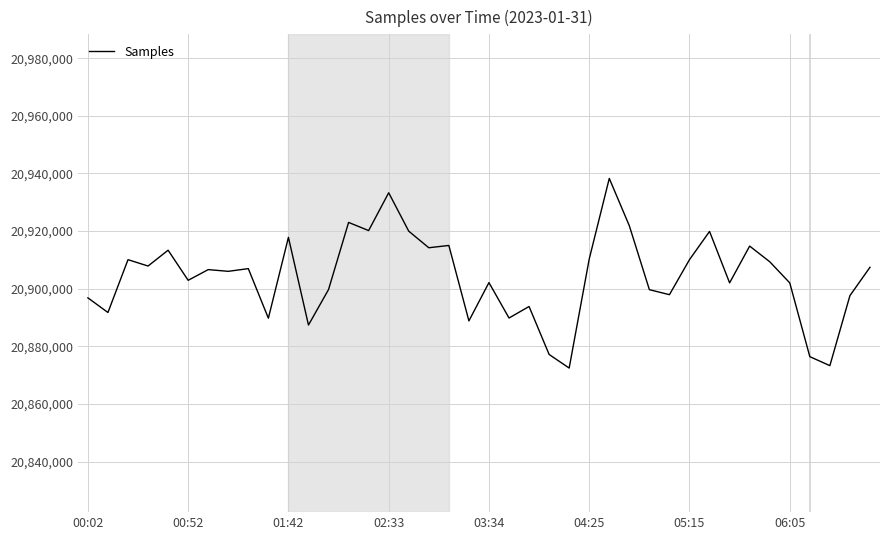

What is the maximum value shown in the chart?

20938275